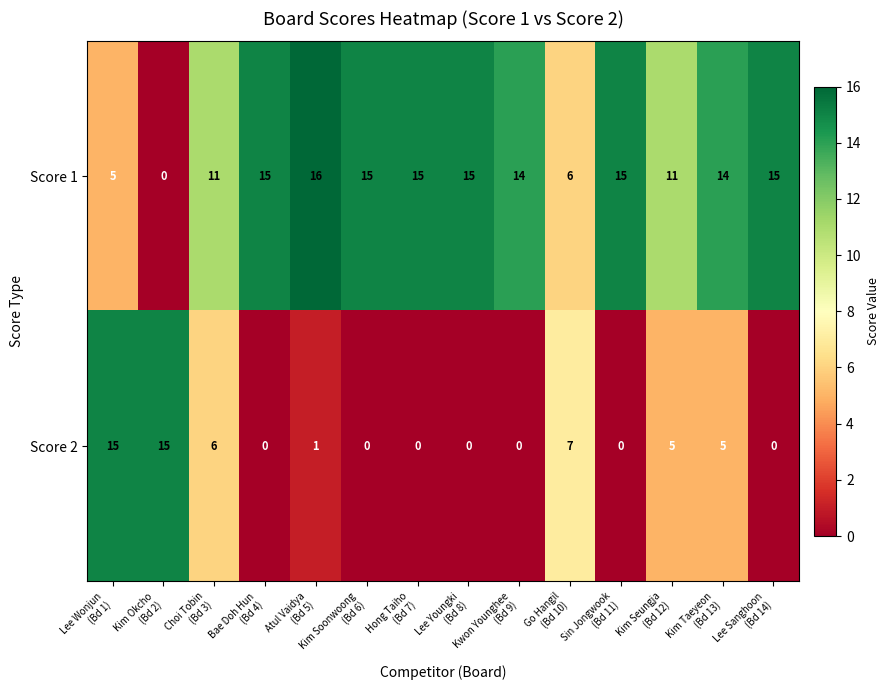

What is the difference between the maximum and minimum values in the Score 2 series?

15